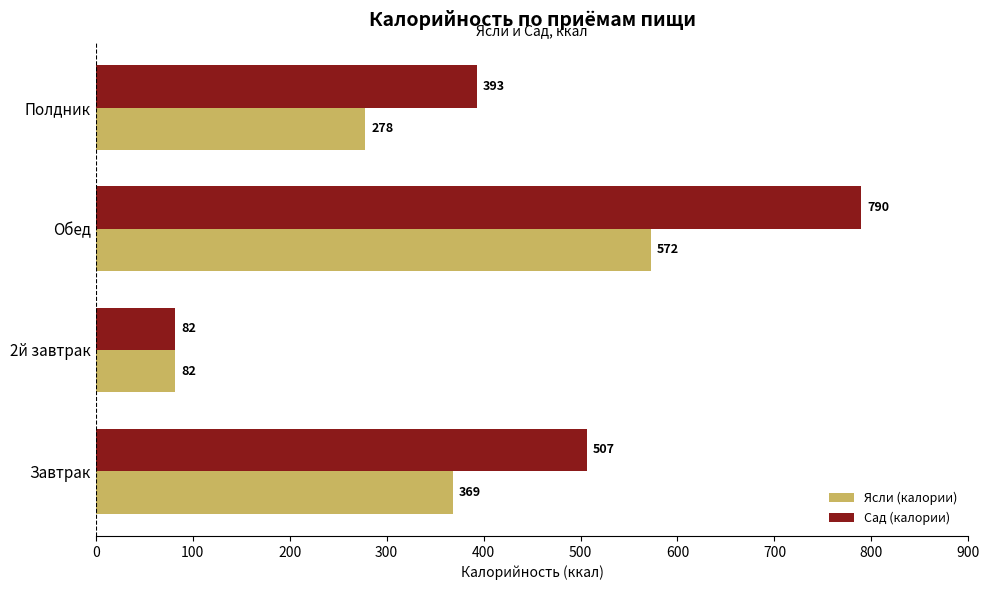

At which label does Ясли (калории) reach its minimum?

2й завтрак